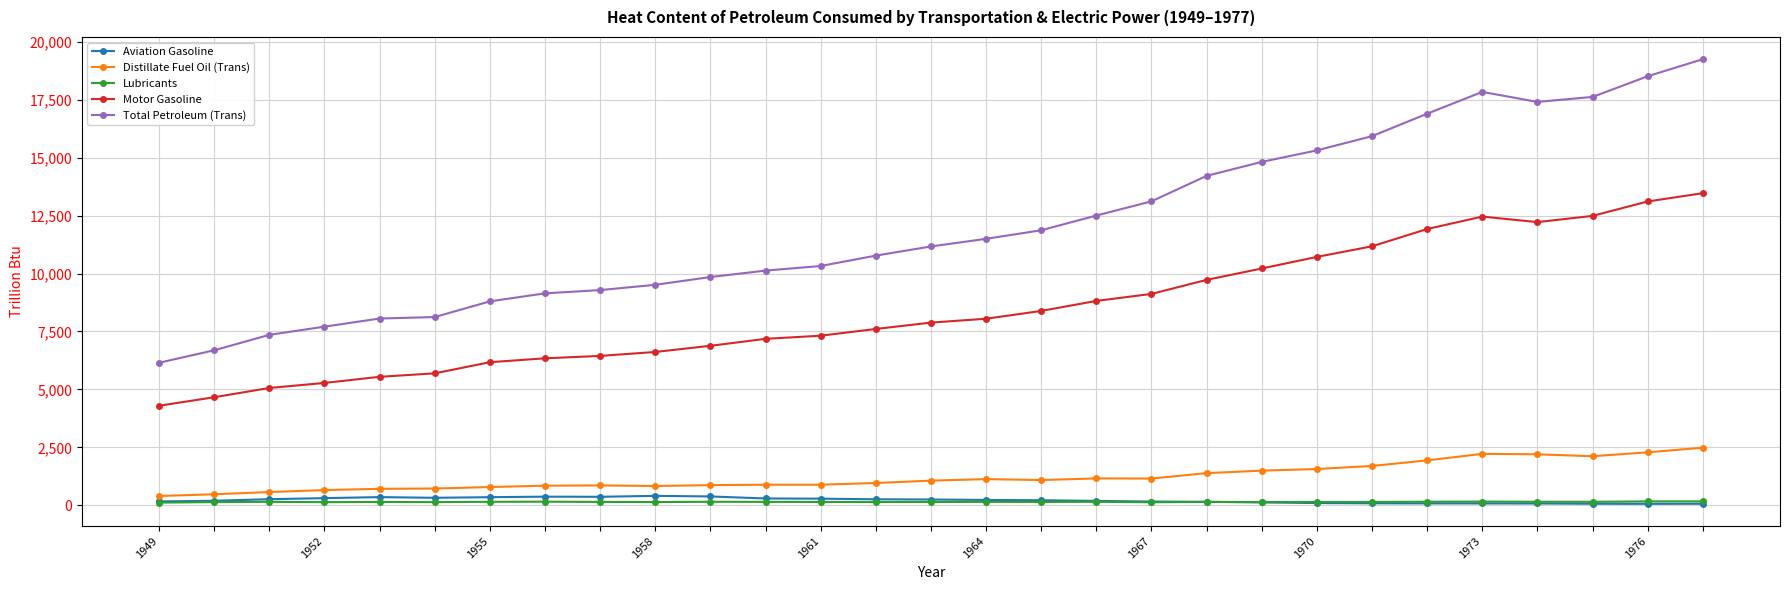

What is the highest value of the Total Petroleum (Trans) series?

19243.3